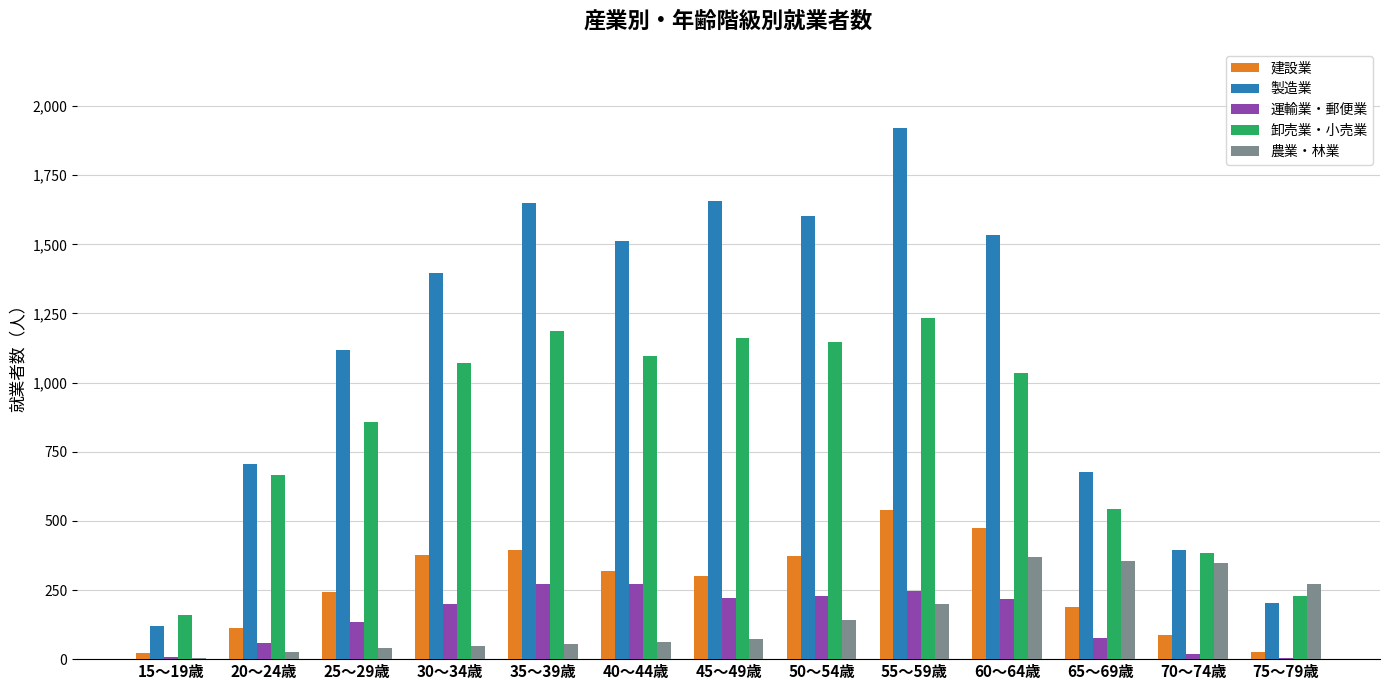

Between 40～44歳 and 50～54歳, which series saw the biggest shift?

製造業